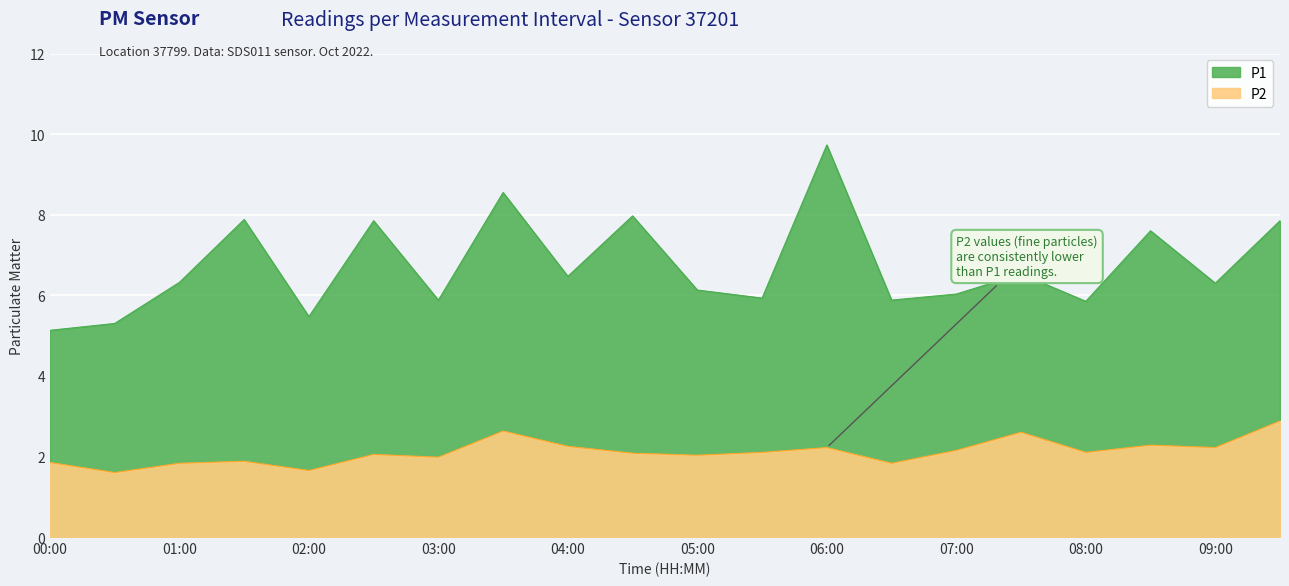

Between 09:30 and 03:30, which is larger?

03:30